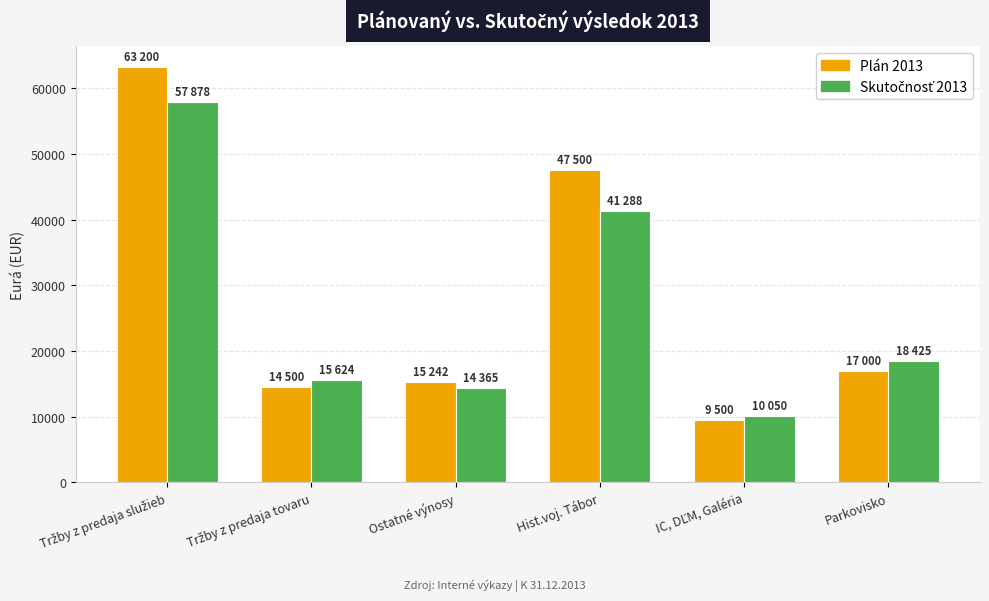

What is the highest value of the Plán 2013 series?

63200